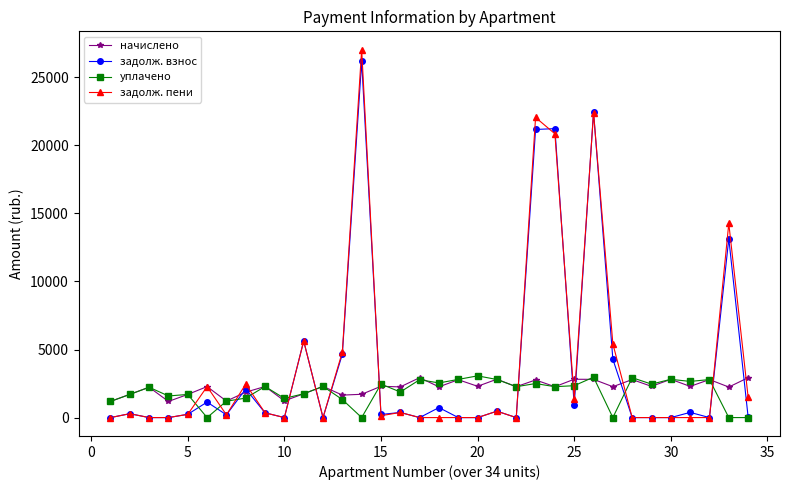

How many data points does each series have?

34